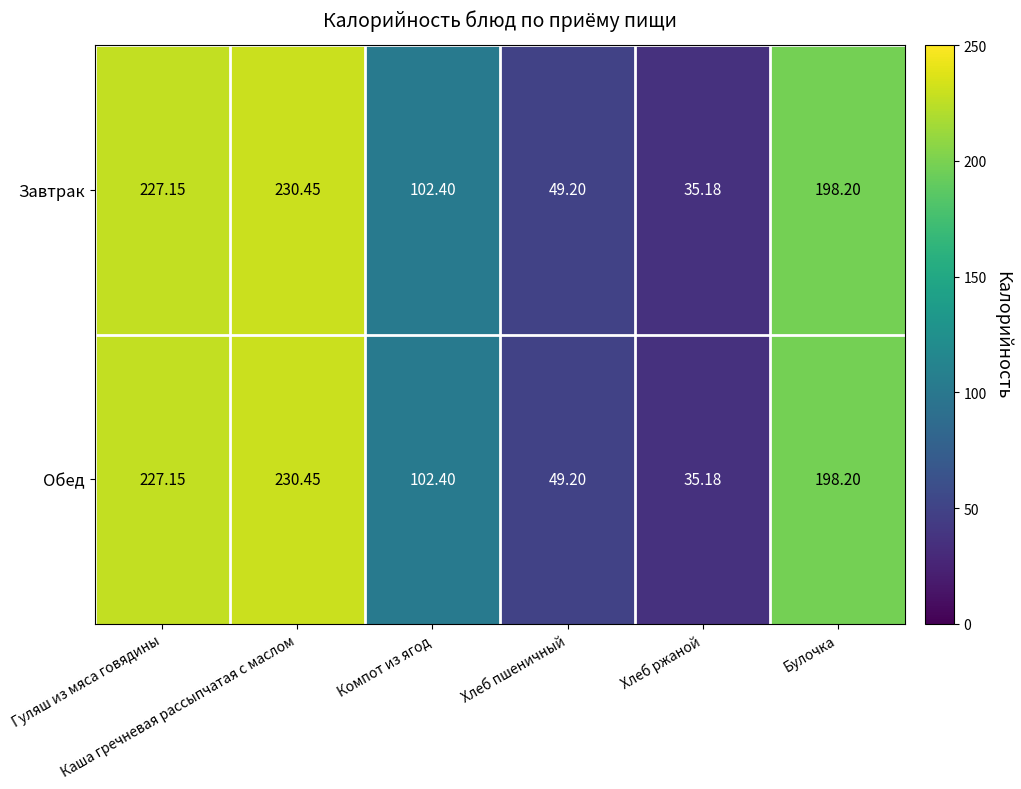

How many distinct data groups are displayed?

2